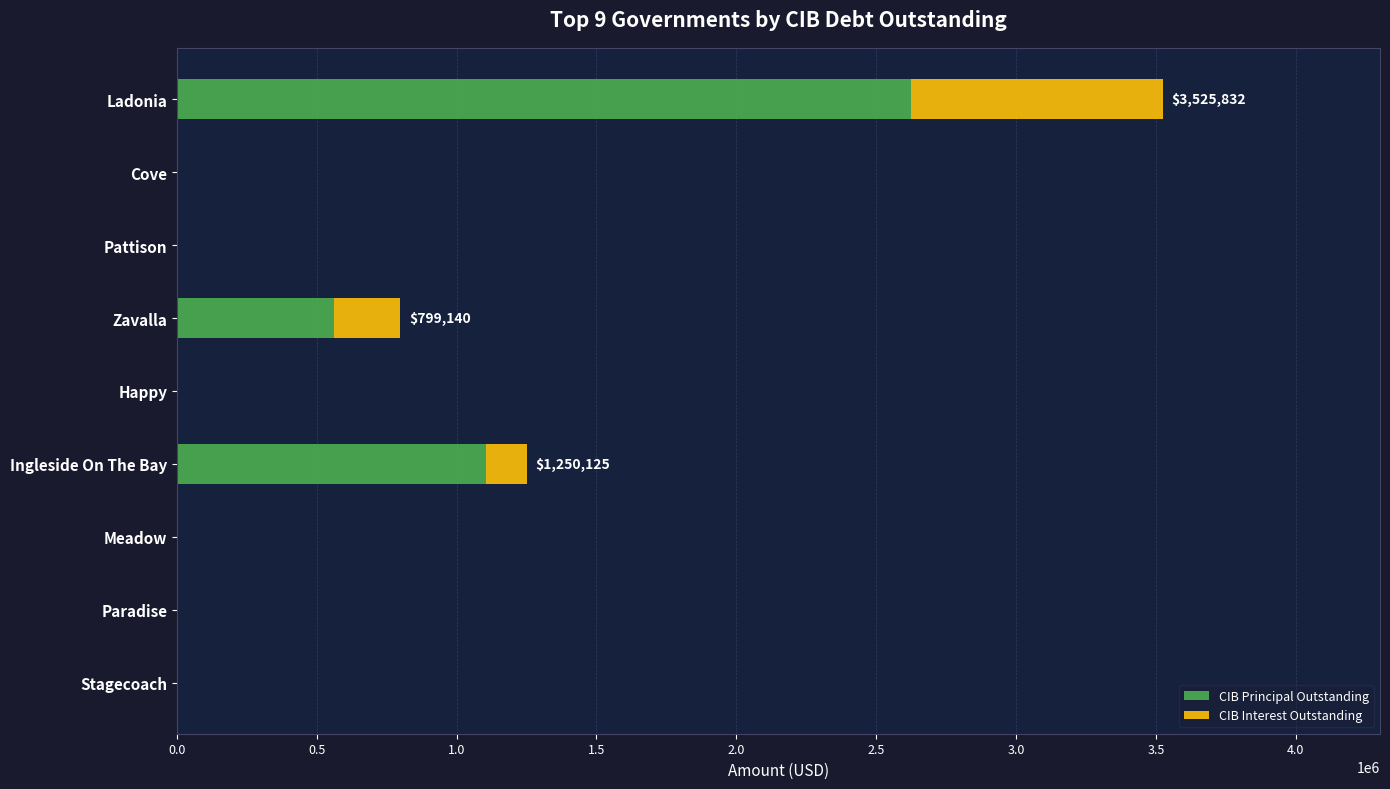

What are all the series names shown in the legend?

CIB Principal Outstanding, CIB Interest Outstanding